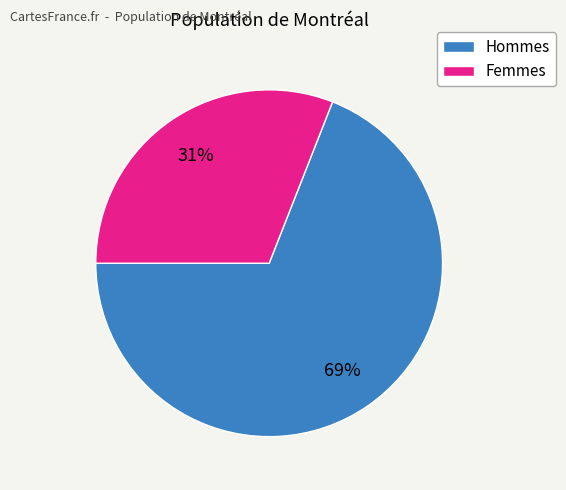

Is there a majority slice in this chart?

Yes